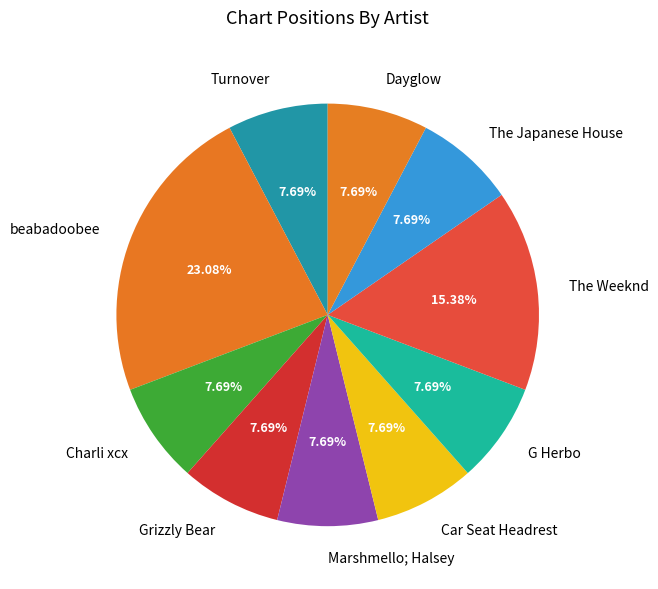

How many segments does this pie chart have?

10